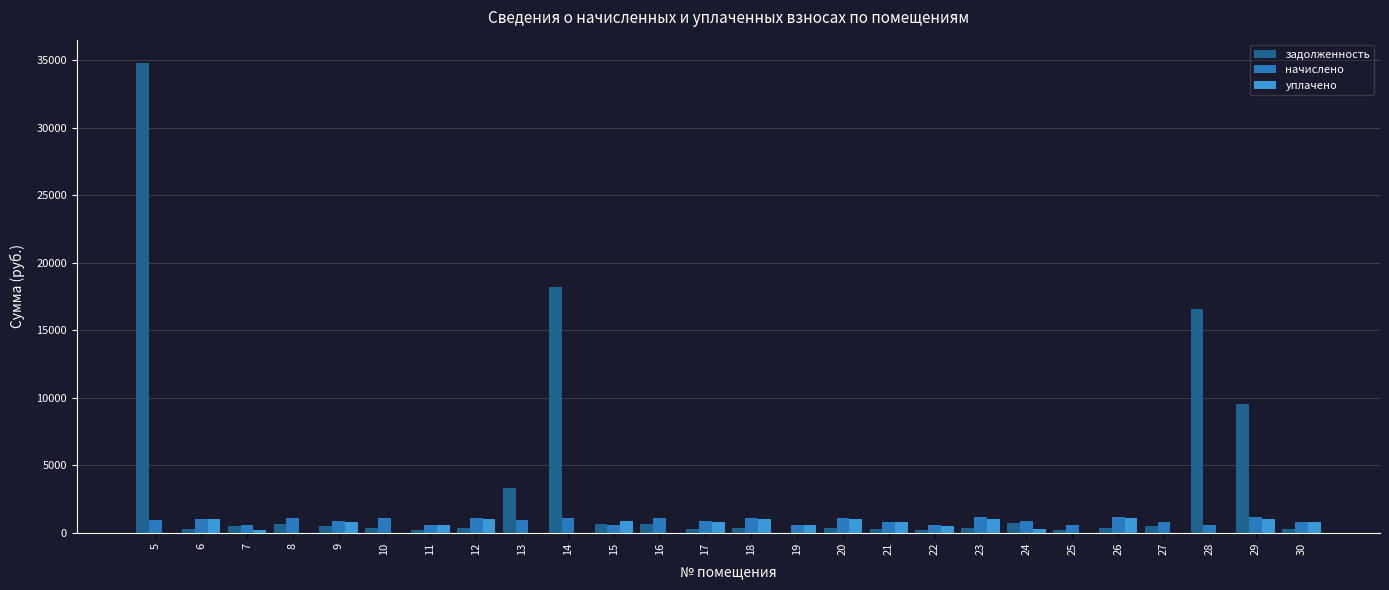

Which series has the largest total across all categories?

задолженность